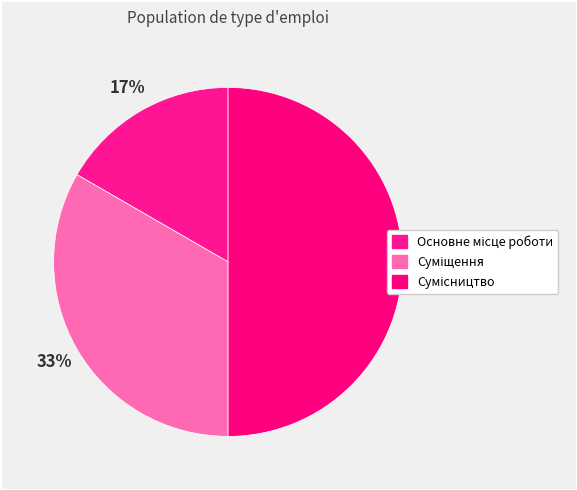

To the nearest percent, what is the average slice percentage?

33%